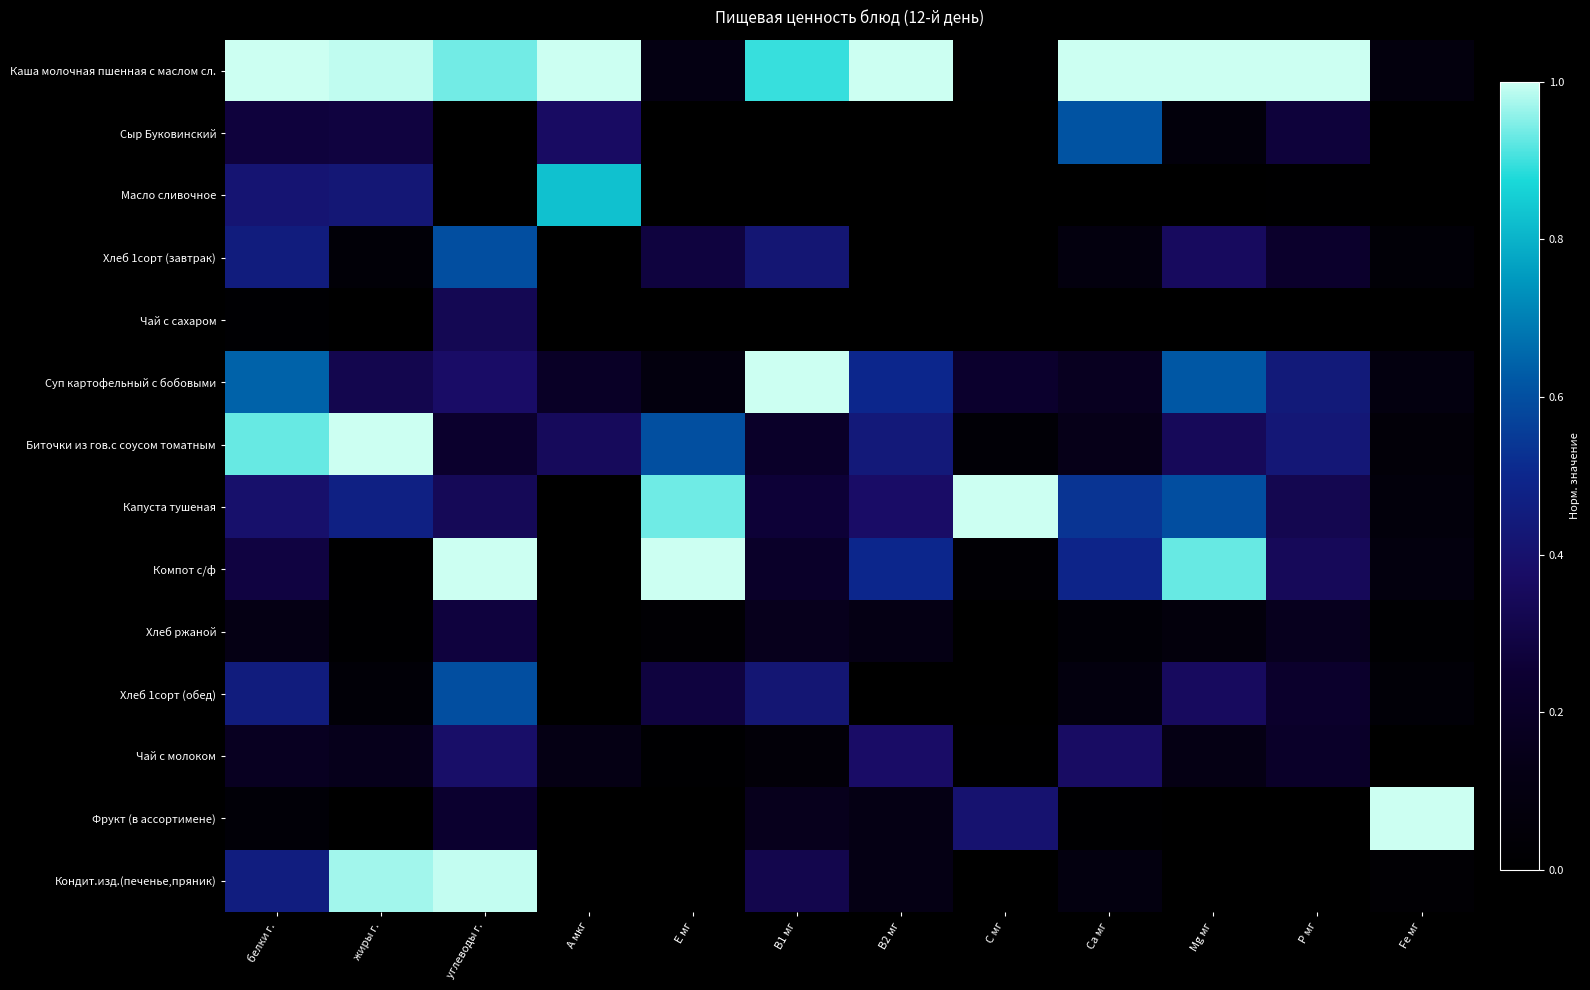

Which label corresponds to the smallest value in the chart?

углеводы г.